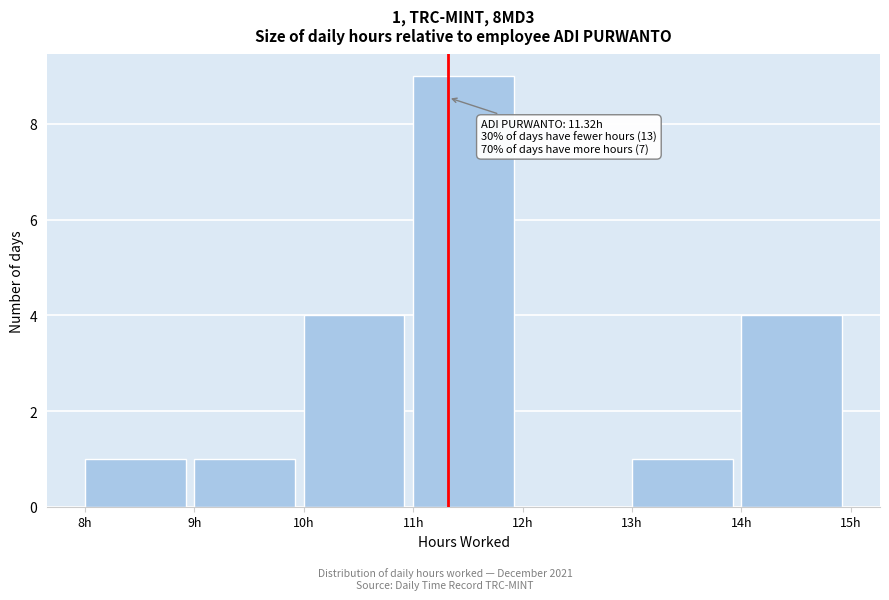

Over which range of the x-axis is the bar tallest?

11 to 12